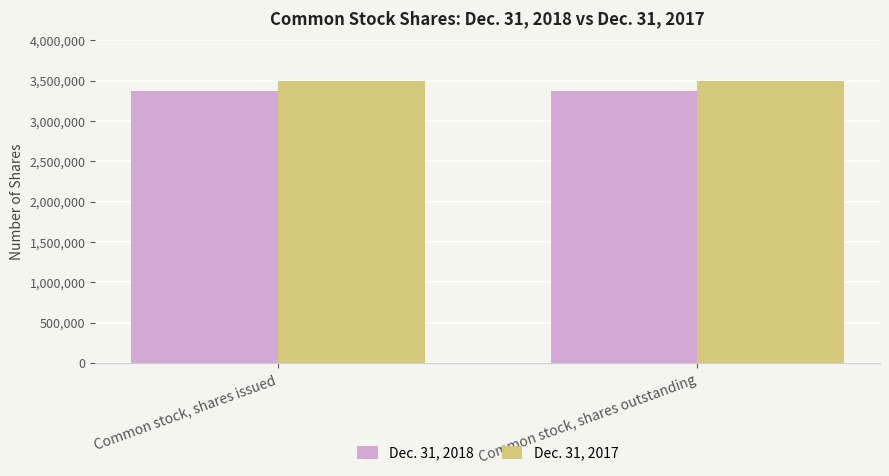

What is the highest value of the Dec. 31, 2017 series?

3490672